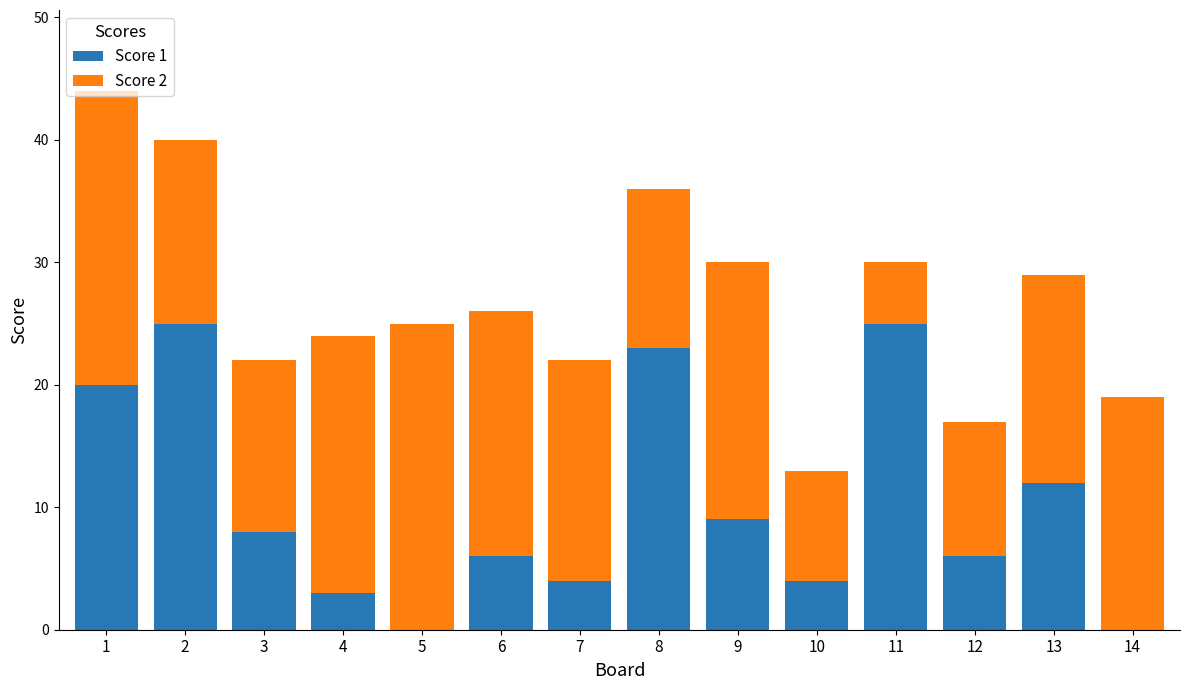

The value of Score 1 at 1 is 20. True or false?

True